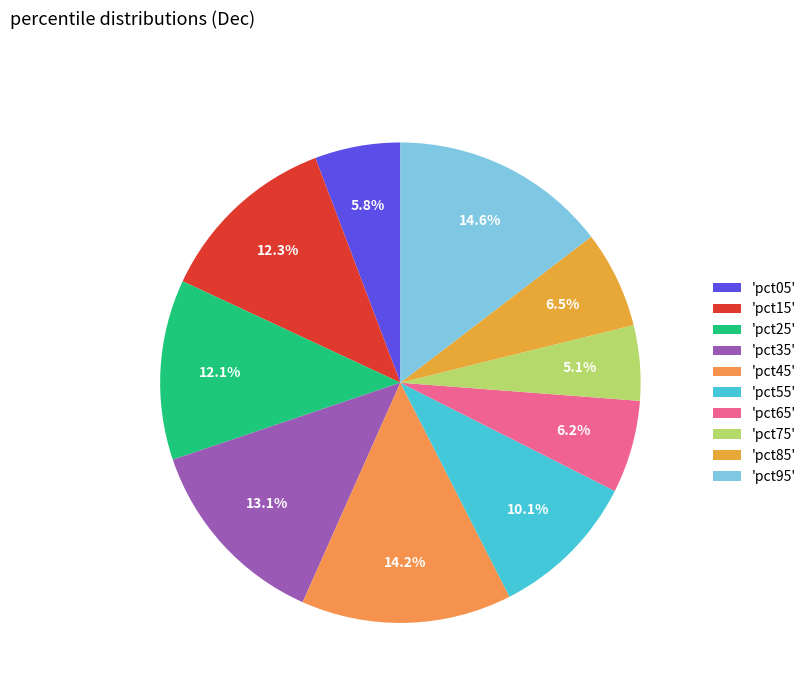

Does any single category account for the majority?

No